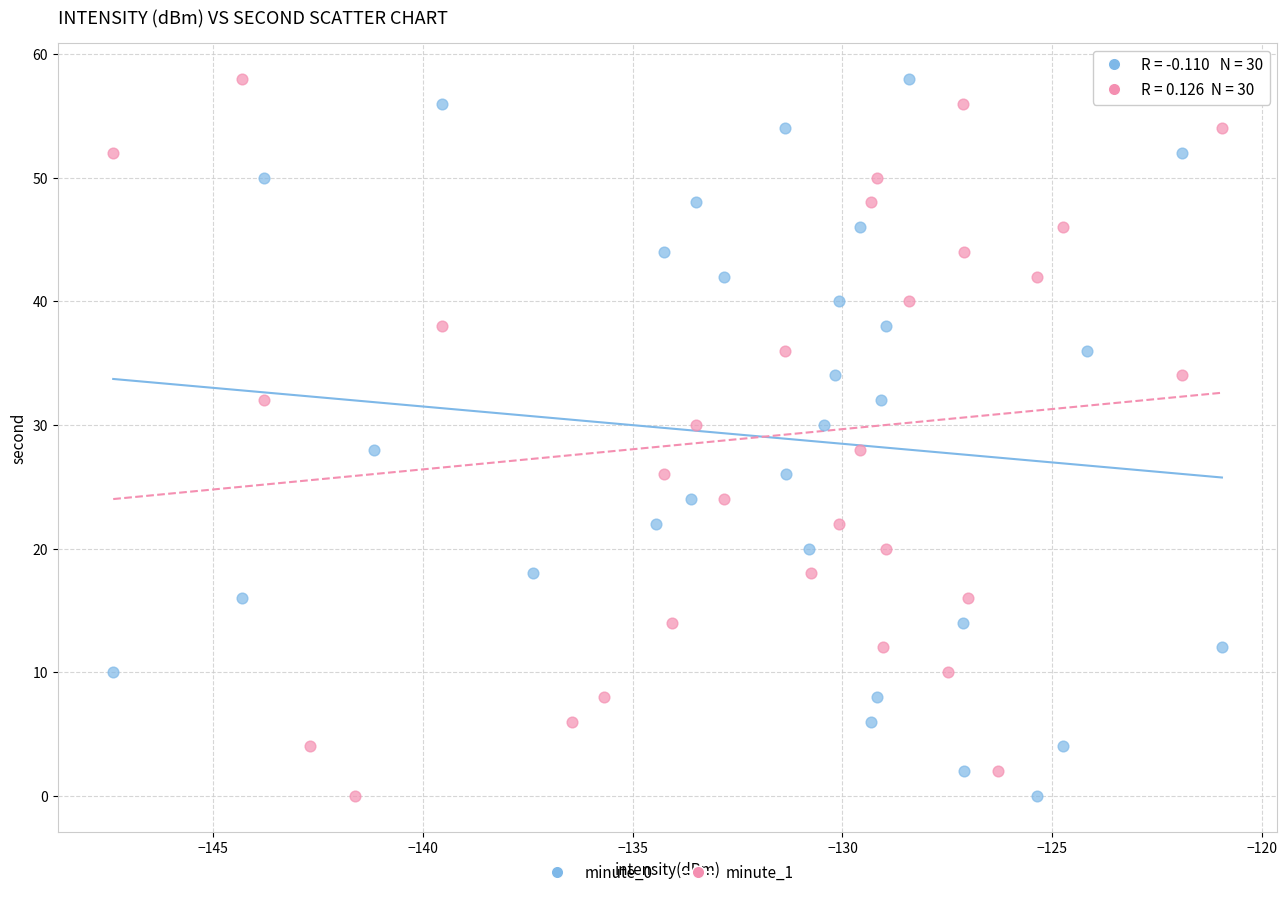

What are all the series names shown in the legend?

minute_0, minute_1